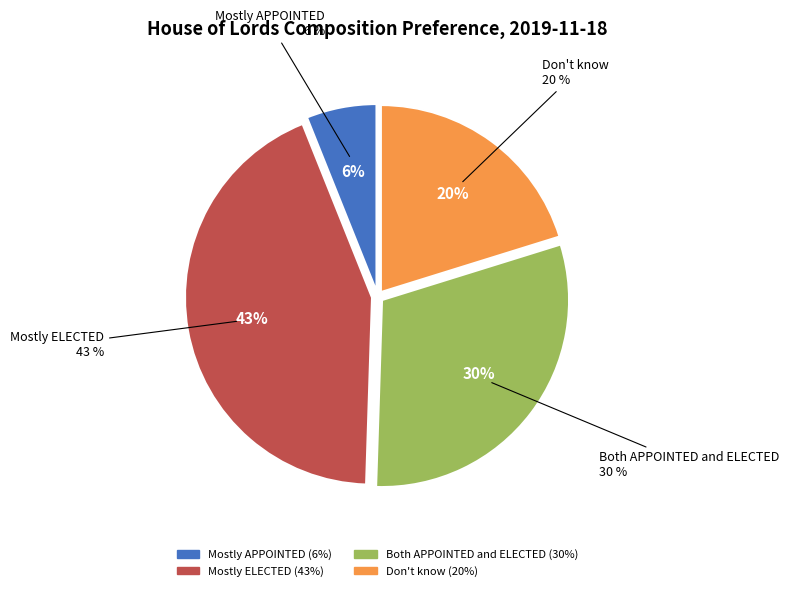

To the nearest percent, what is the combined percentage of Mostly APPOINTED and Both APPOINTED and ELECTED?

36%